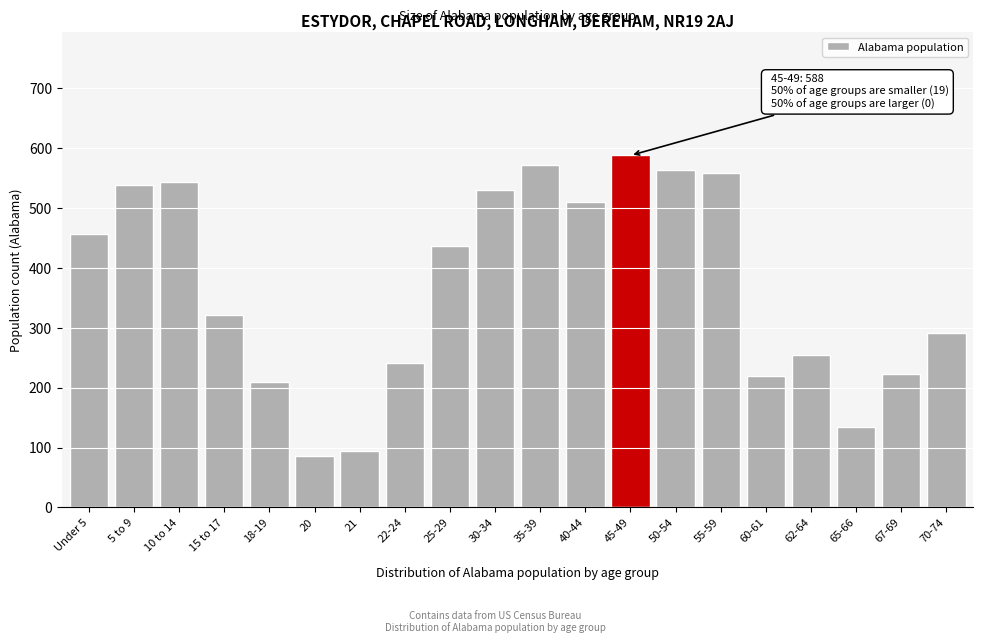

Is it true that the value at Under 5 is 136?

False